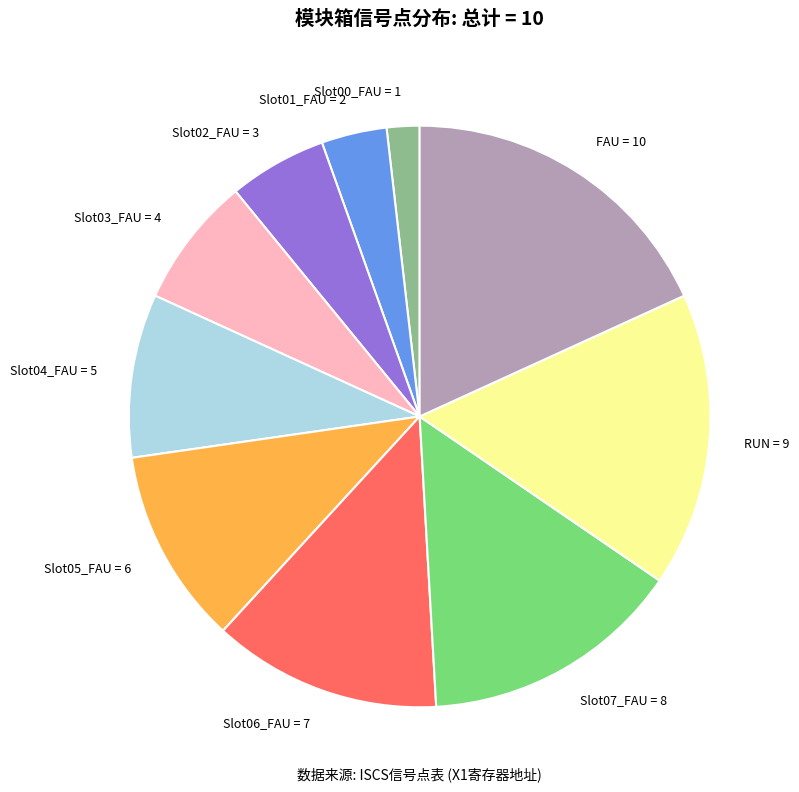

The RUN slice represents 16% of the pie. True or false?

True